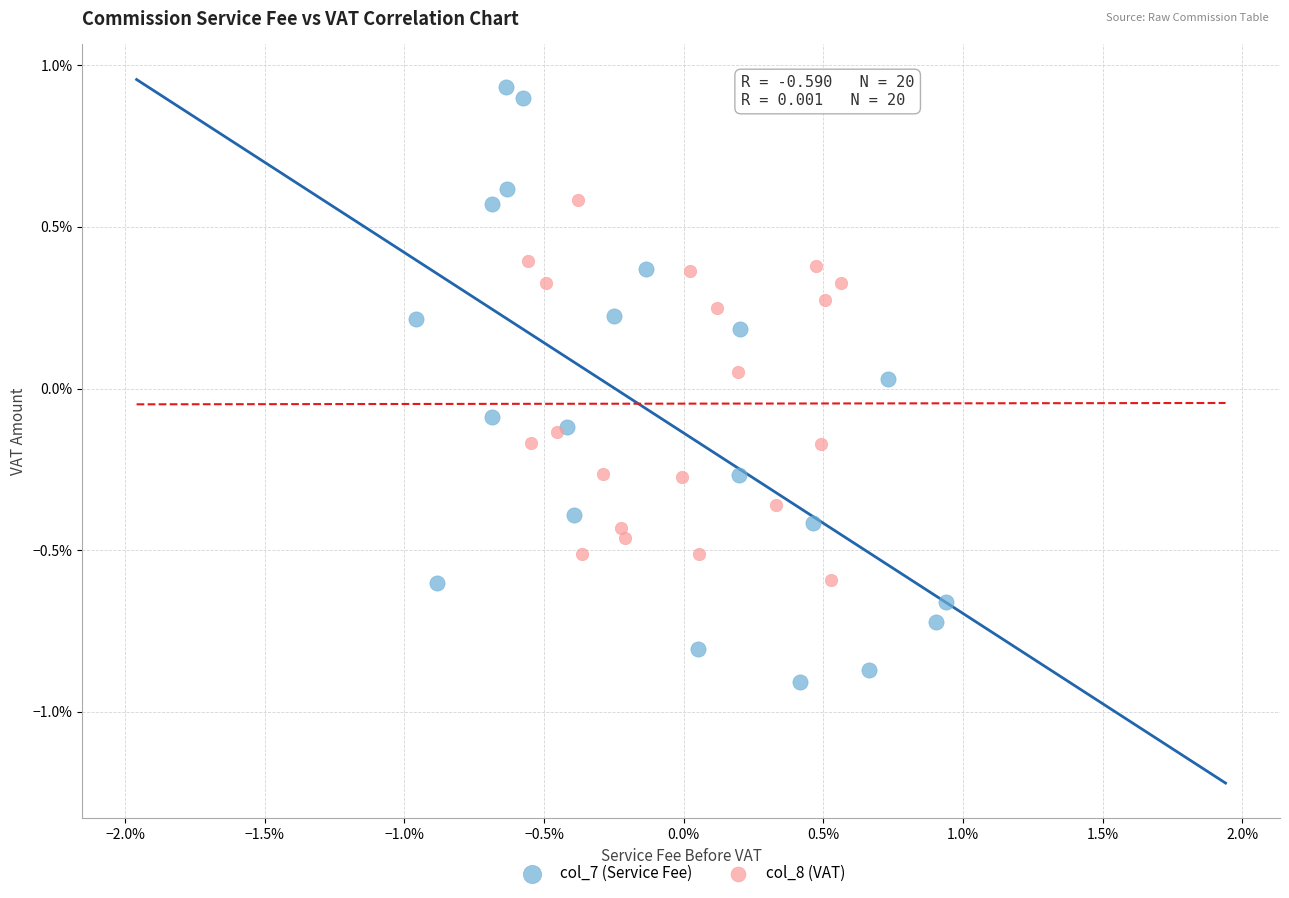

Which series reaches the minimum Y coordinate?

col_7 (Service Fee)